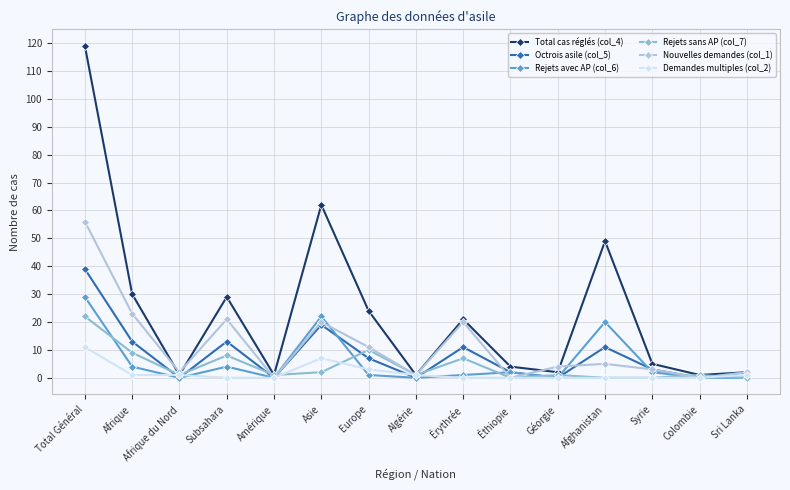

The value of Rejets sans AP (col_7) at Afrique du Nord is 1. True or false?

True